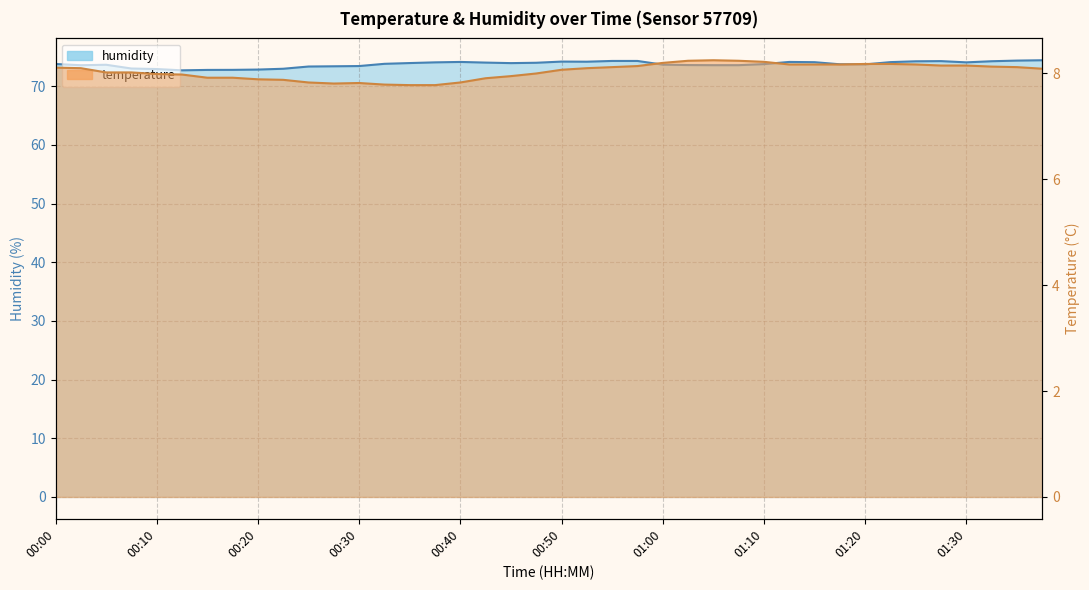

What is the total value across all series at 01:15?

82.3